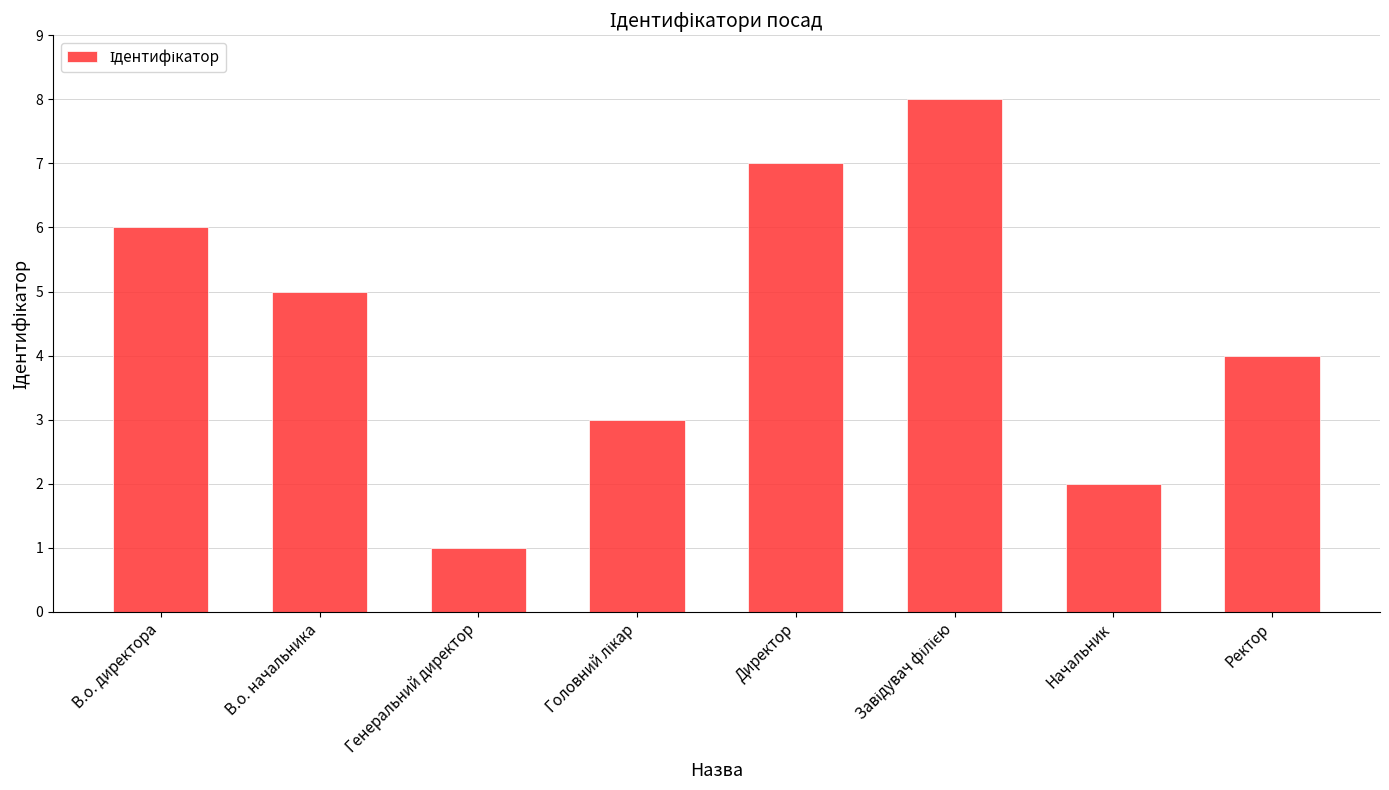

What is the change in value from Директор to Ректор?

-3